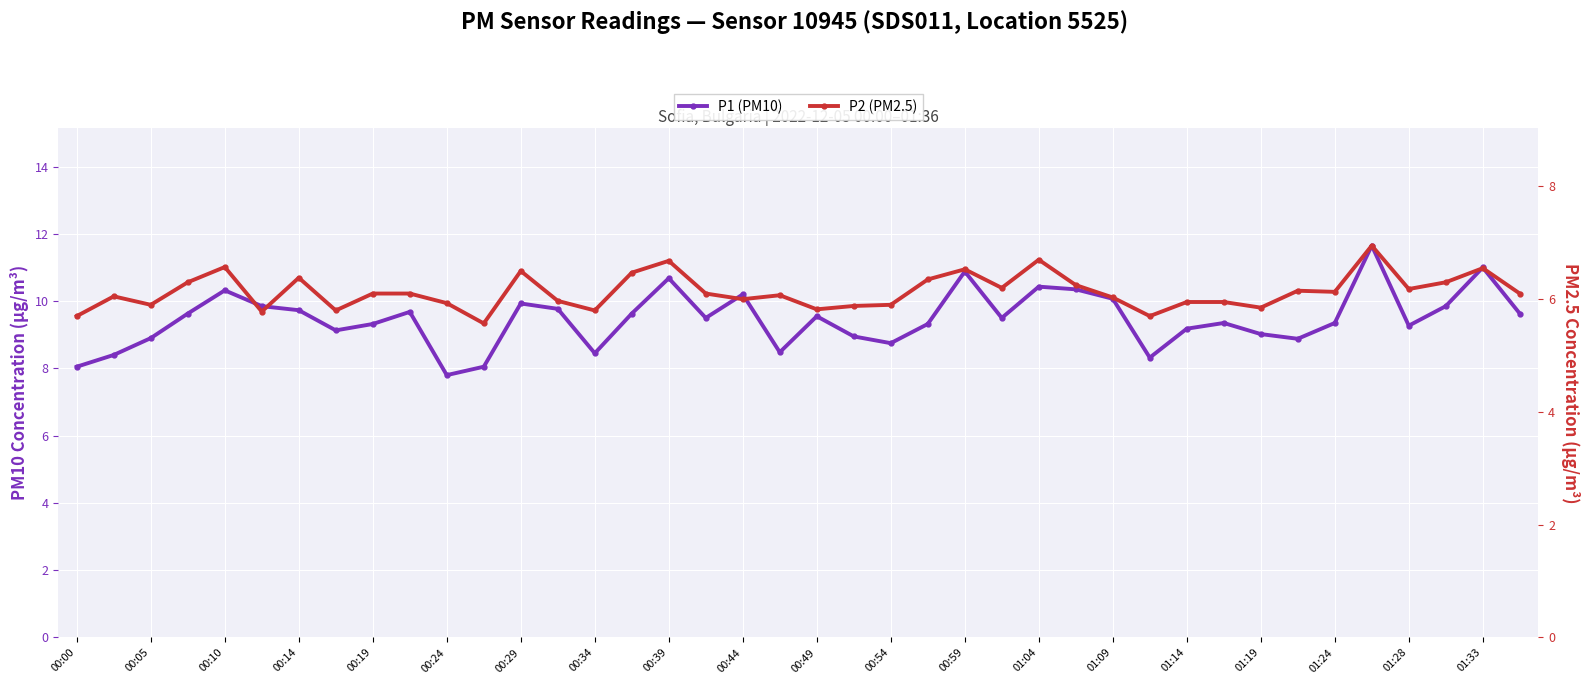

Where does the P2 (PM2.5) series first go above 6?

00:05